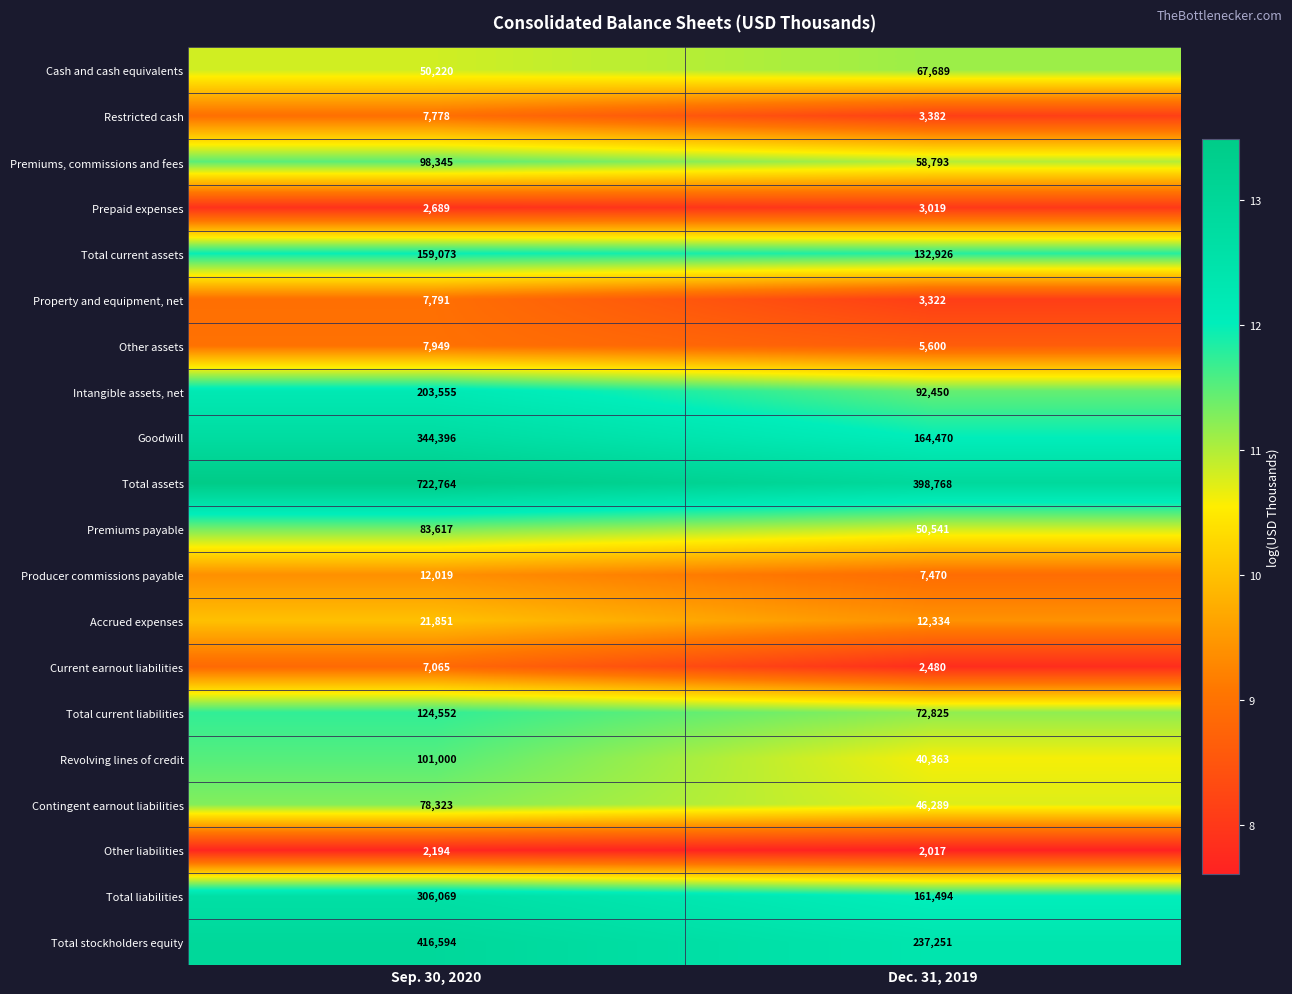

Which series has the largest total across all categories?

Total assets